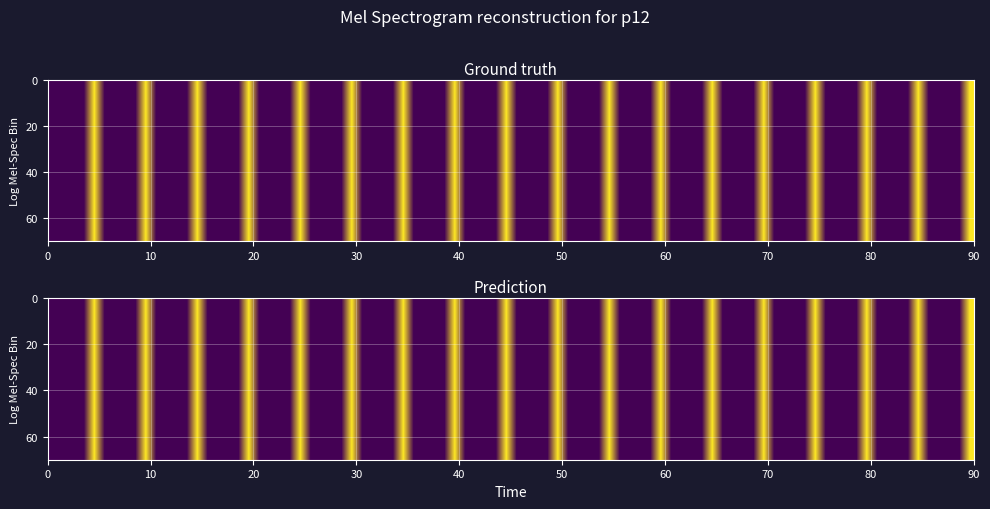

True or false: 10d1d22af8400eb20cc5ca91f0434175db8b51a has a value of 0.7 at direction.

False